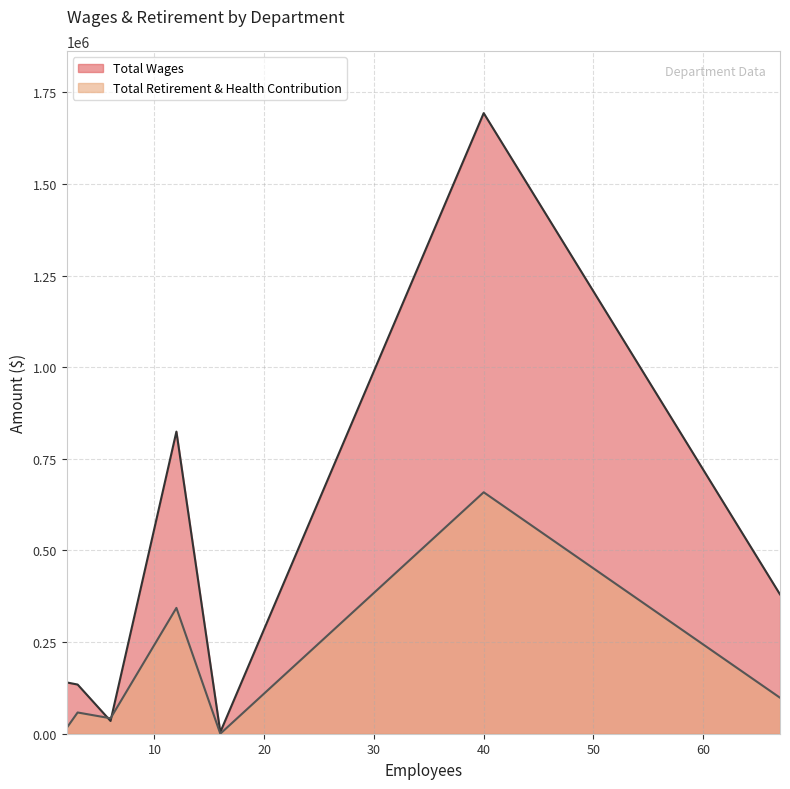

What is the average value of the Total Retirement & Health Contribution series?

164069